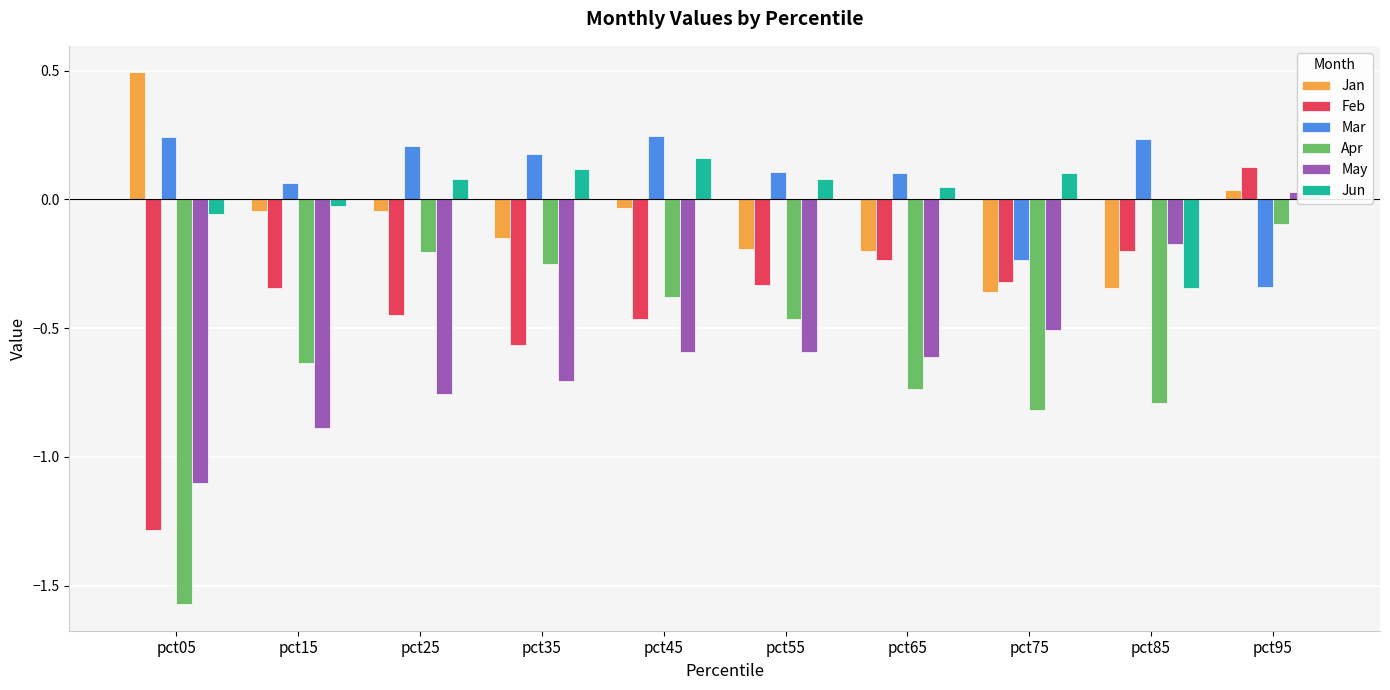

List the series in order of their peak value, highest first.

Jan, Mar, Jun, Feb, May, Apr